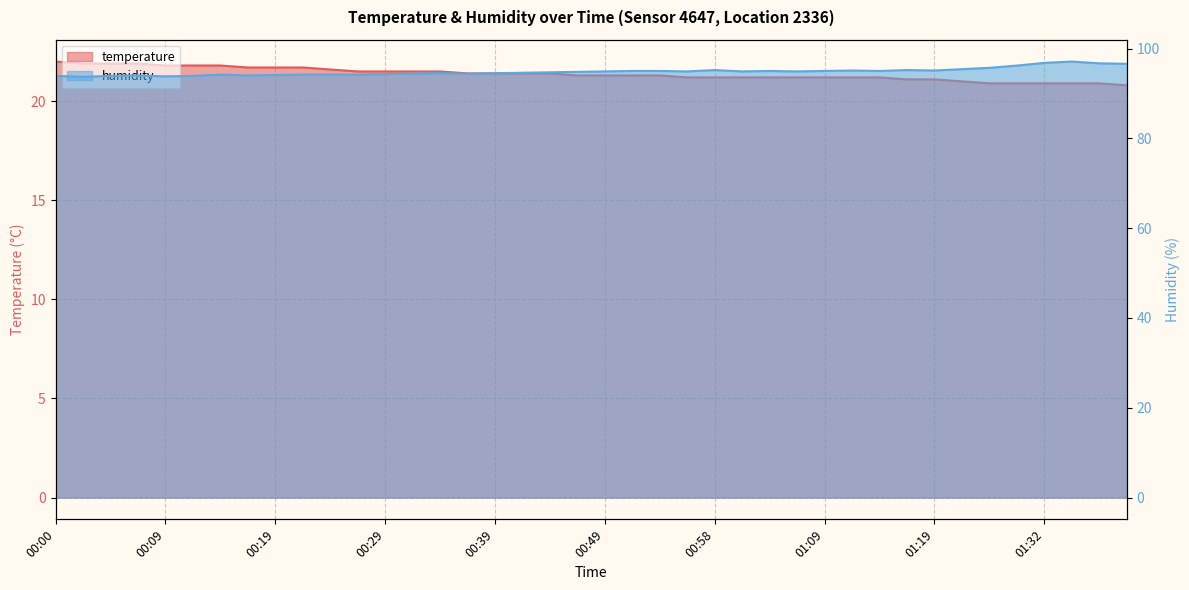

What is the difference between the maximum and minimum values in the temperature series?

1.2